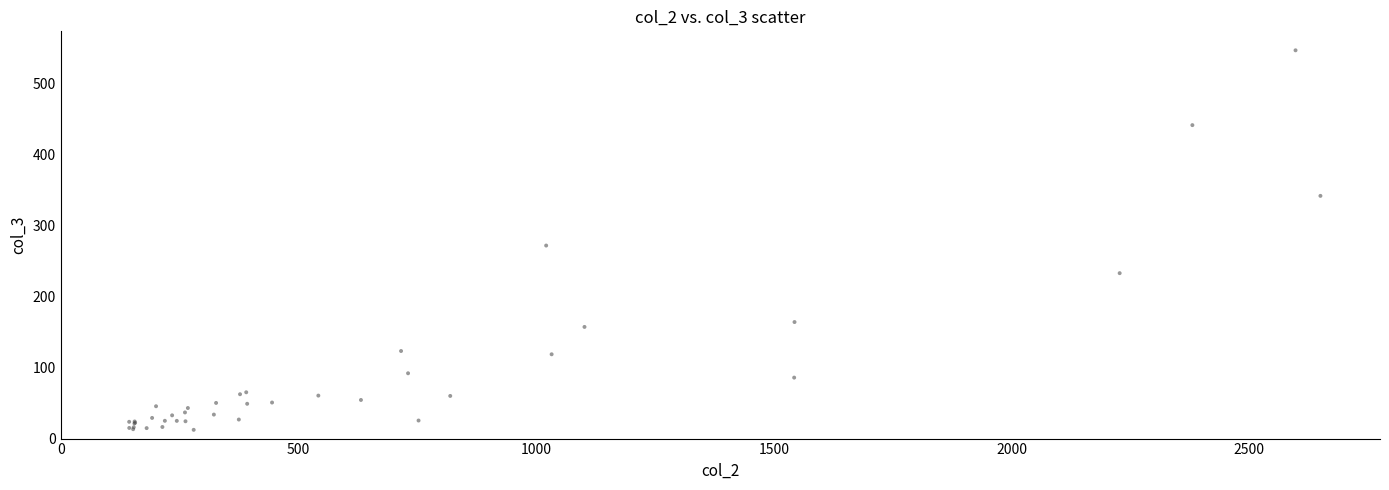

What Y value in the scatter plot is closest to 279?

272.0